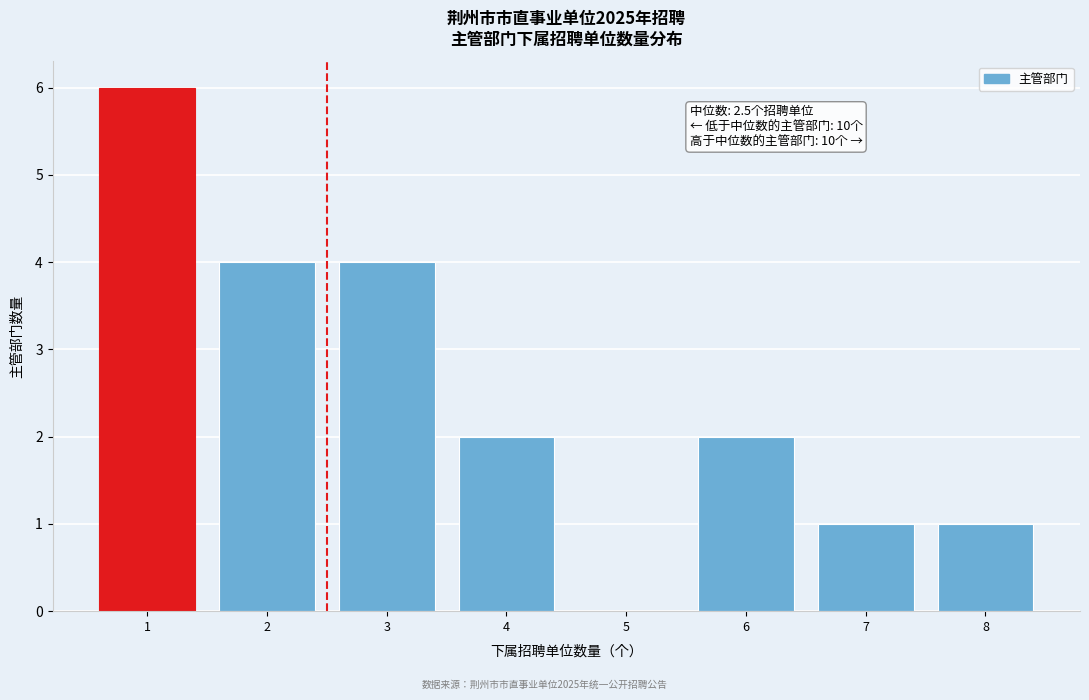

Which range on the x-axis has the tallest bar?

0.5 to 1.5